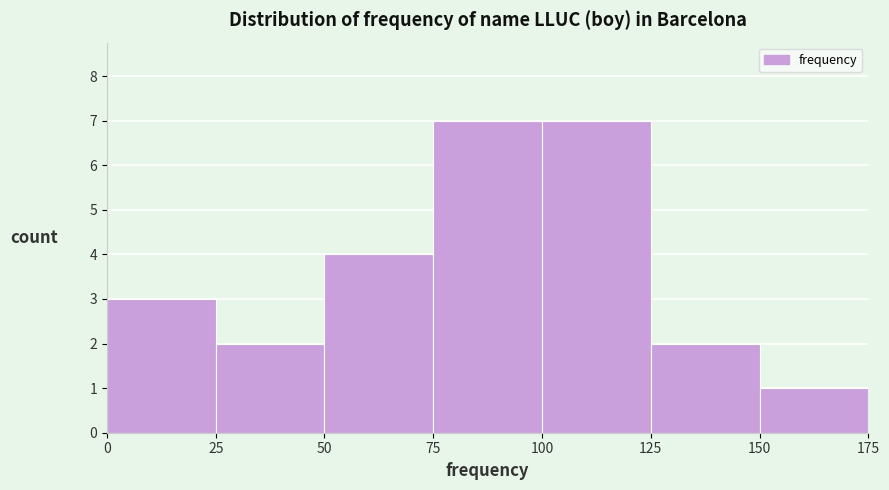

What is the height of the bar covering 25 to 50 on the x-axis? The values are not printed on the chart, so give them approximately, as read against the axis.

2